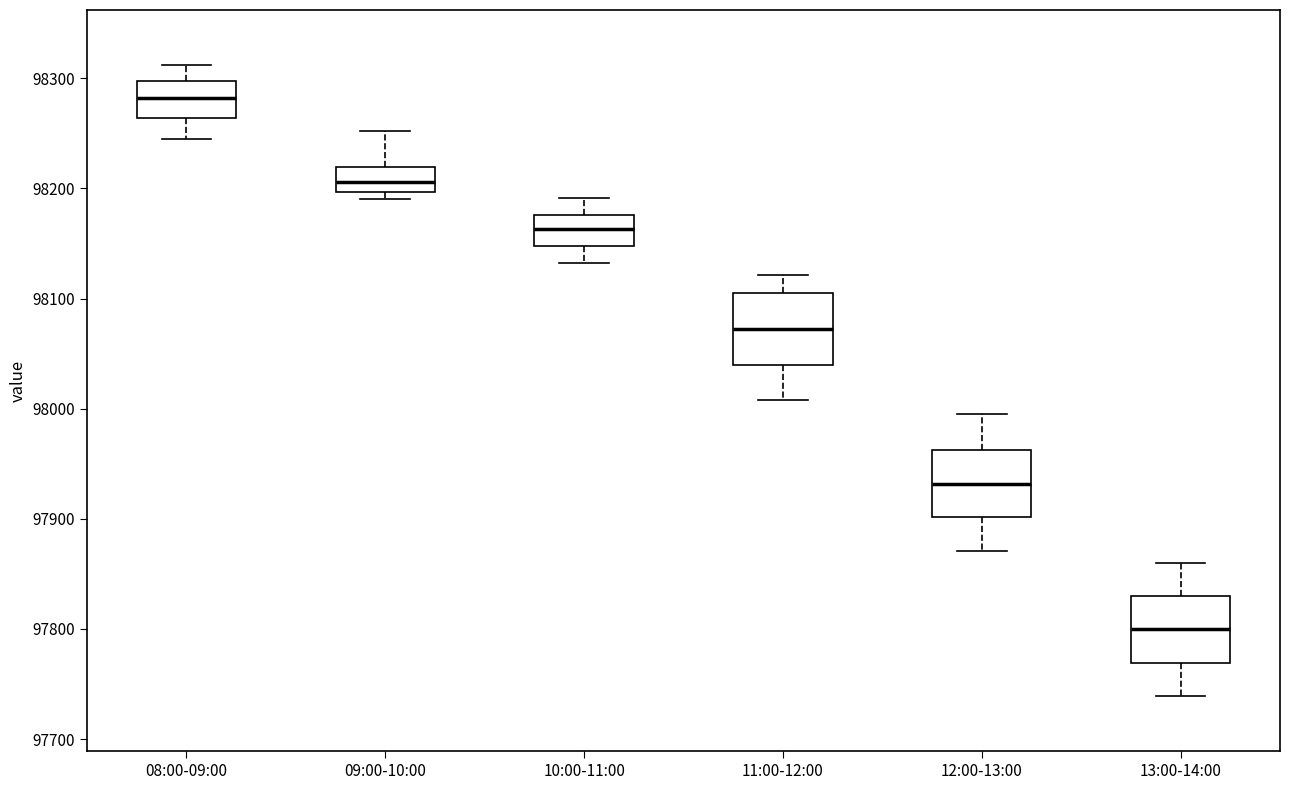

Where is the upper edge of the box for 11:00-12:00 on the y-axis? The values are not printed on the chart, so give them approximately, as read against the axis.

98110